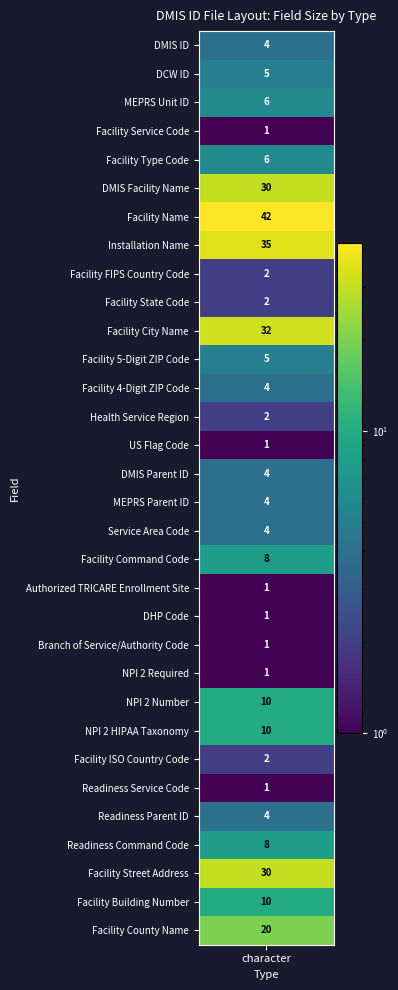

What value does the data have at Readiness Command Code?

8